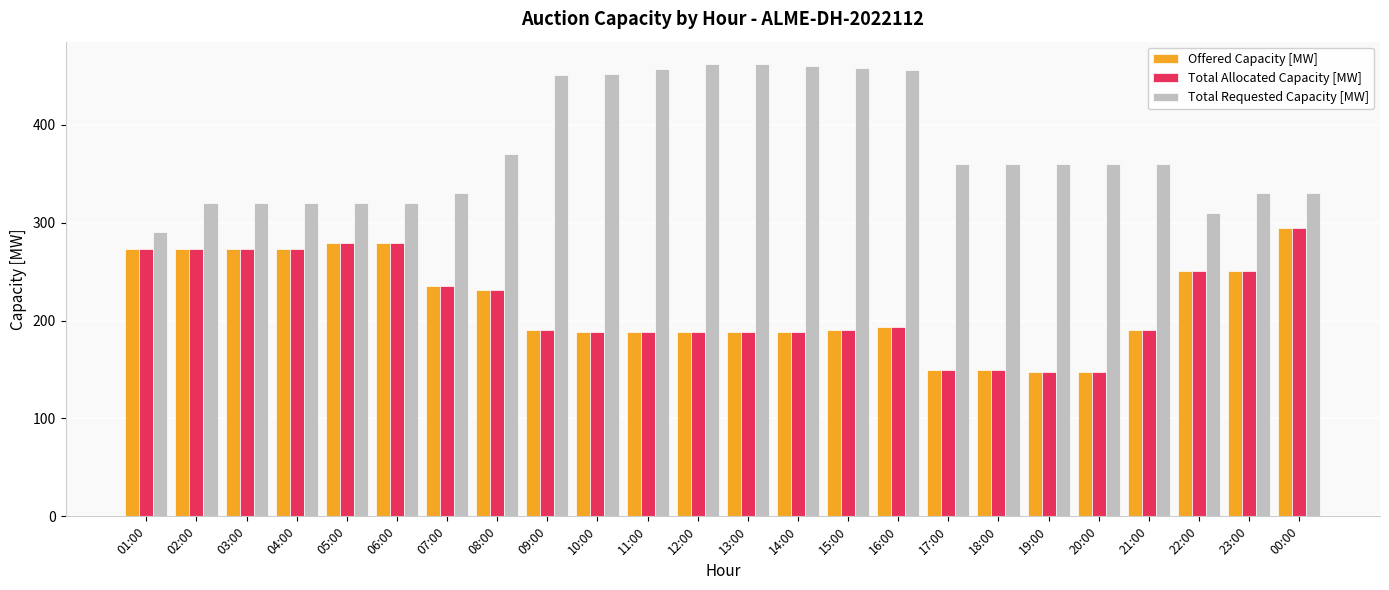

The value of Offered Capacity [MW] at 19:00 is 148. True or false?

True